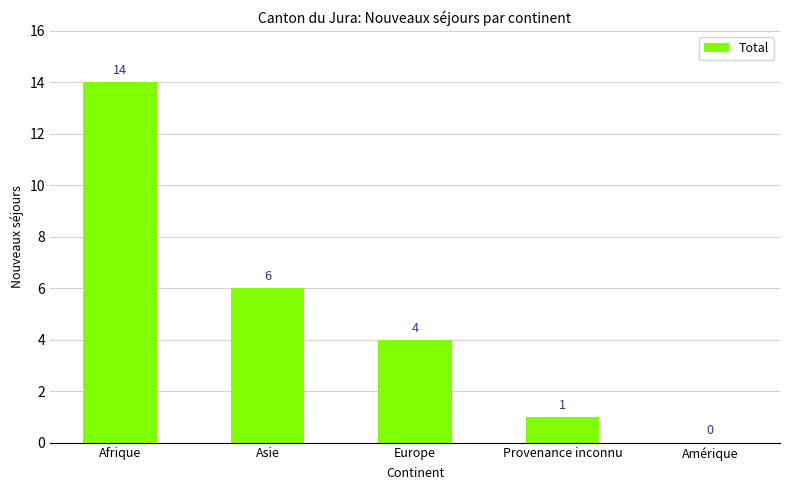

What is the maximum value shown in the chart?

14